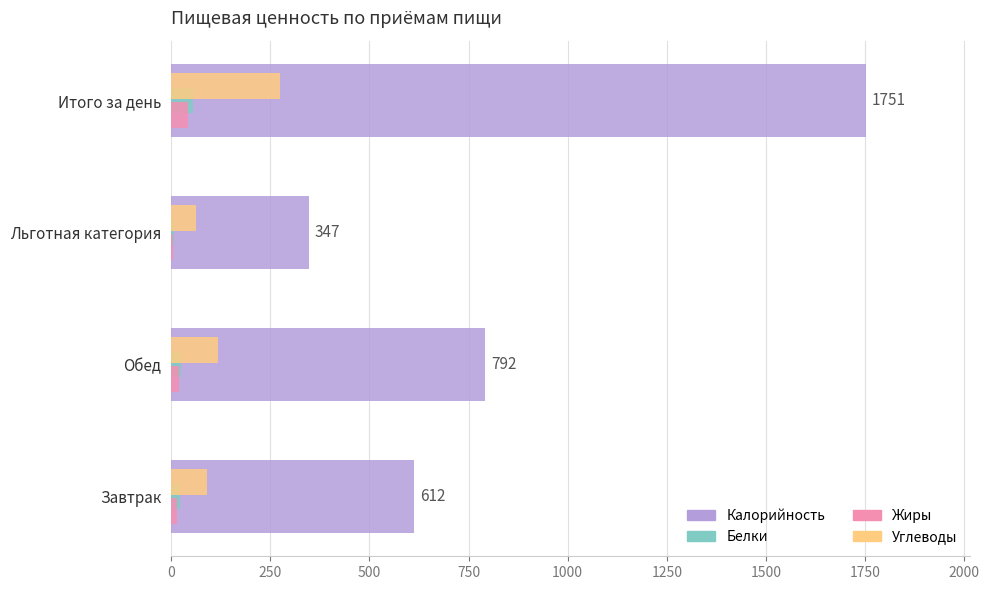

What is the sum of all Углеводы values?

548